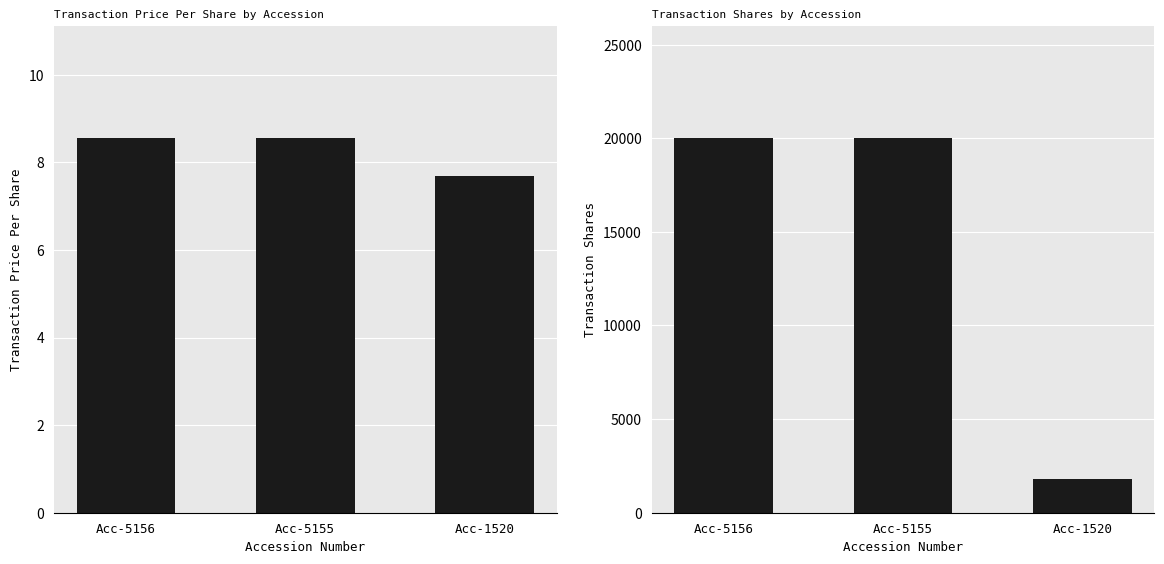

Rank the series by their maximum value, from highest to lowest.

transactionShares, transactionPricePerShare